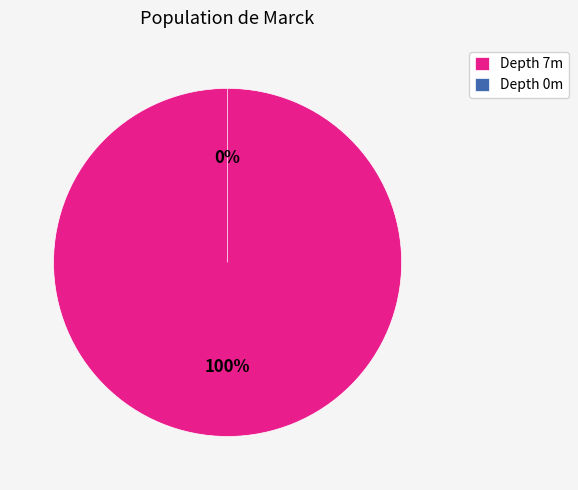

Is there a majority slice in this chart?

Yes